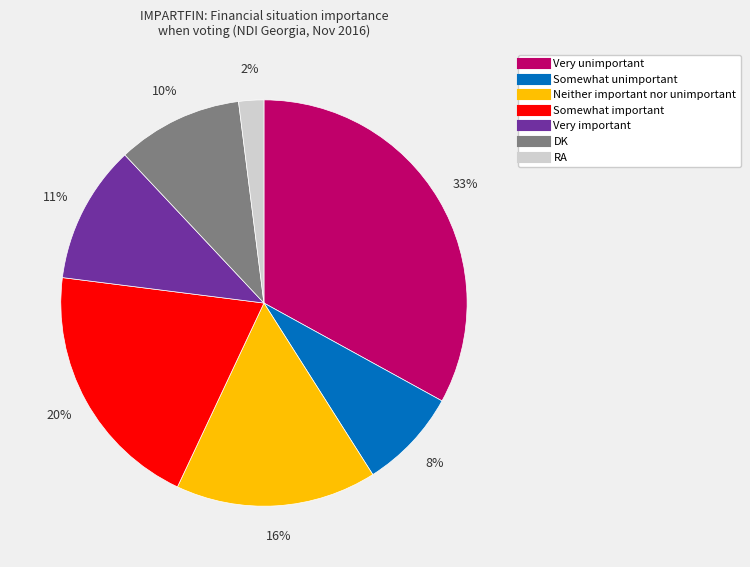

Is Very important the majority of the pie?

No